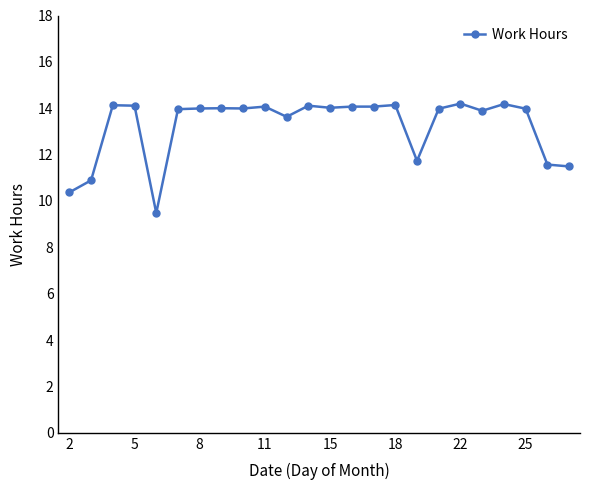

How many lines are shown in the chart?

1